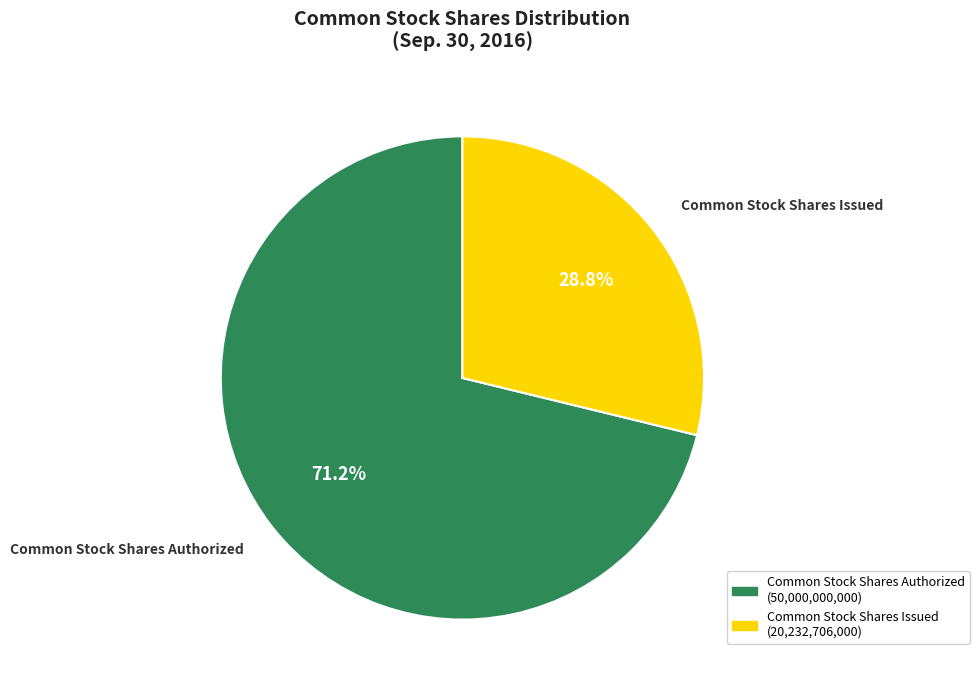

To the nearest percent, what portion does Common Stock Shares Issued represent?

29%